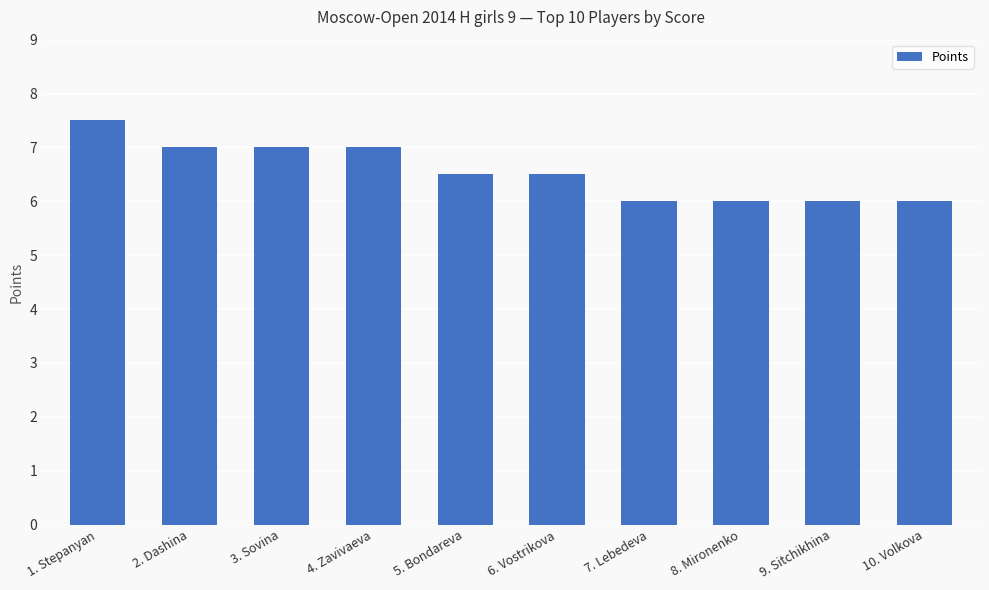

Reading left to right, transcribe all the data shown in this chart.

7.5	7.0	7.0	7.0	6.5	6.5	6.0	6.0	6.0	6.0